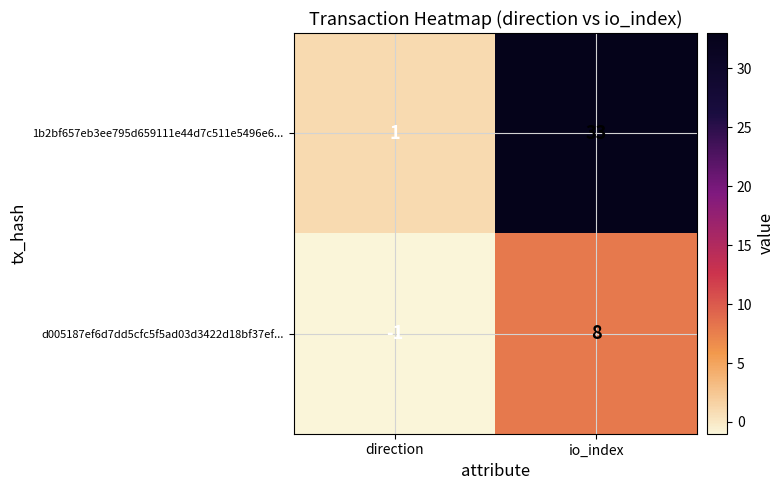

Reading left to right, what are all the values shown in this chart?

1b2bf657eb3ee795d659111e44d7c511e5496e6...: direction=1	io_index=33
d005187ef6d7dd5cfc5f5ad03d3422d18bf37ef...: direction=-1	io_index=8